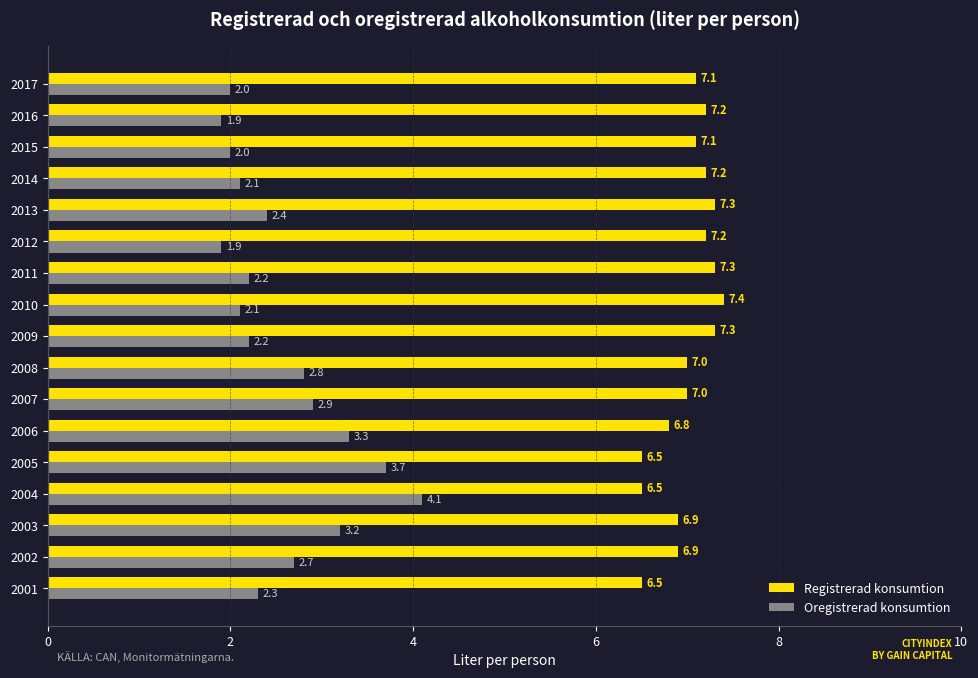

What is the average value of the Registrerad konsumtion series?

7.0